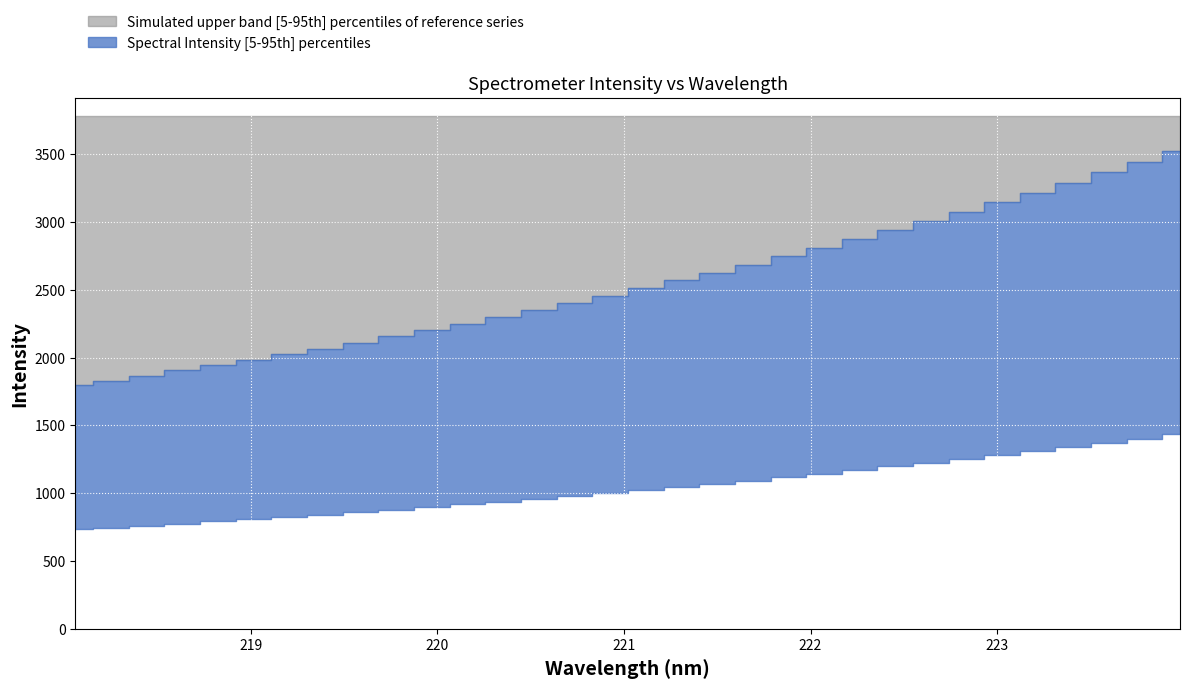

The value at 218.0596 is 460.9. True or false?

False